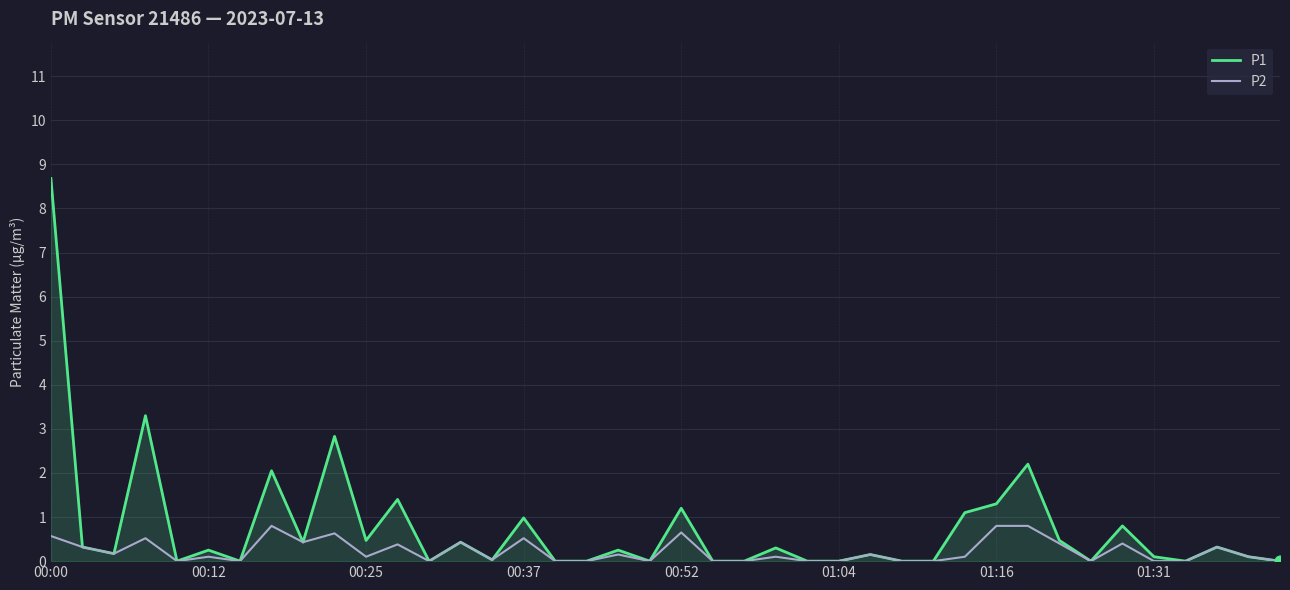

What are all the series names shown in the legend?

P1, P2